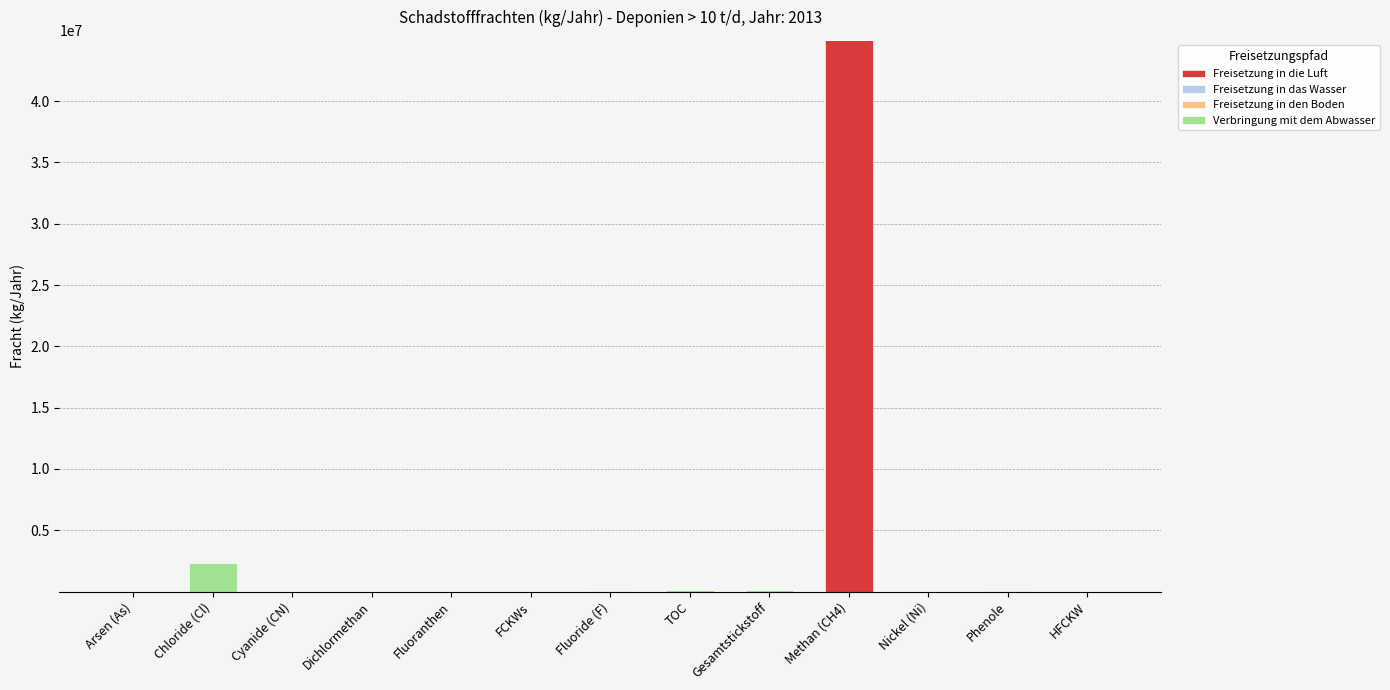

The value of Freisetzung in die Luft at Gesamtstickstoff is 18601807. True or false?

False